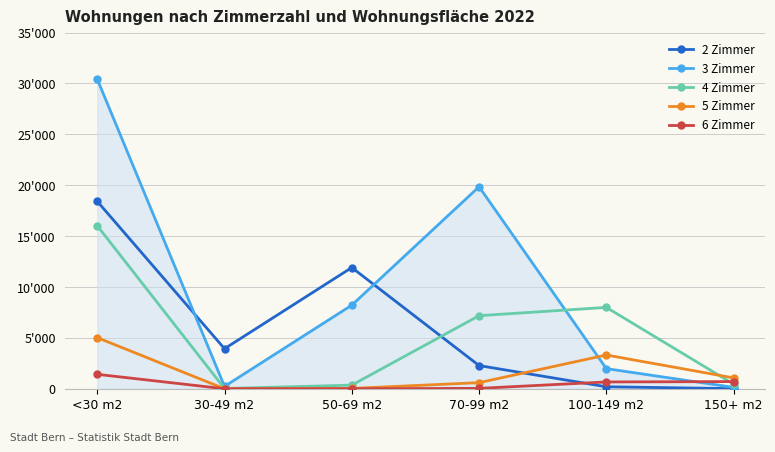

Does the chart have visible grid lines?

Yes